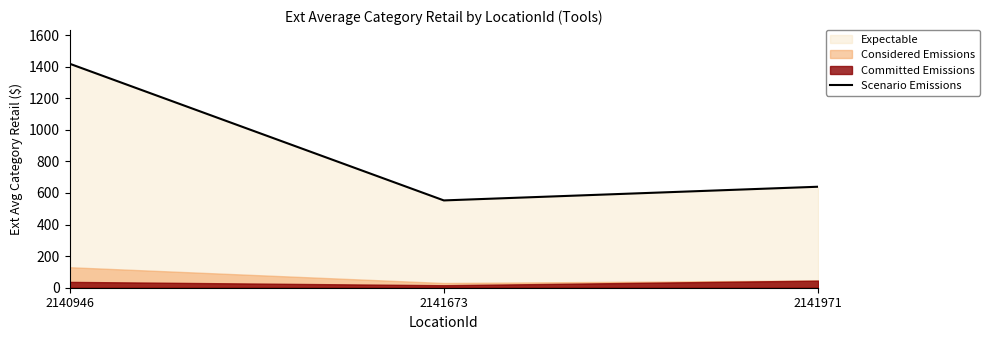

Reading right to left, what are all the values shown in this chart?

2141971=639.7	2141673=553.0	2140946=1419.0